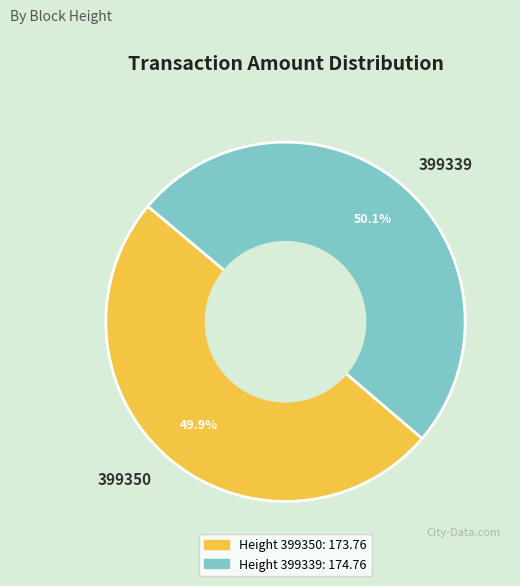

What is the ratio of the value at 399339 to the value at 399350?

1.0